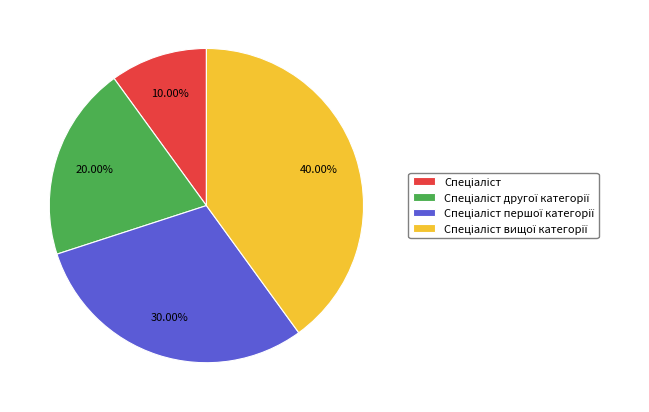

Is there a majority slice in this chart?

No